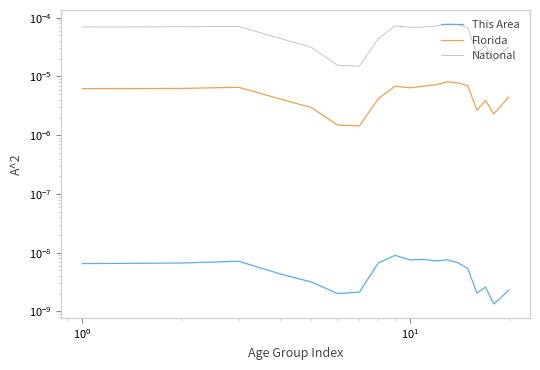

True or false: This Area and National cross at least once.

False